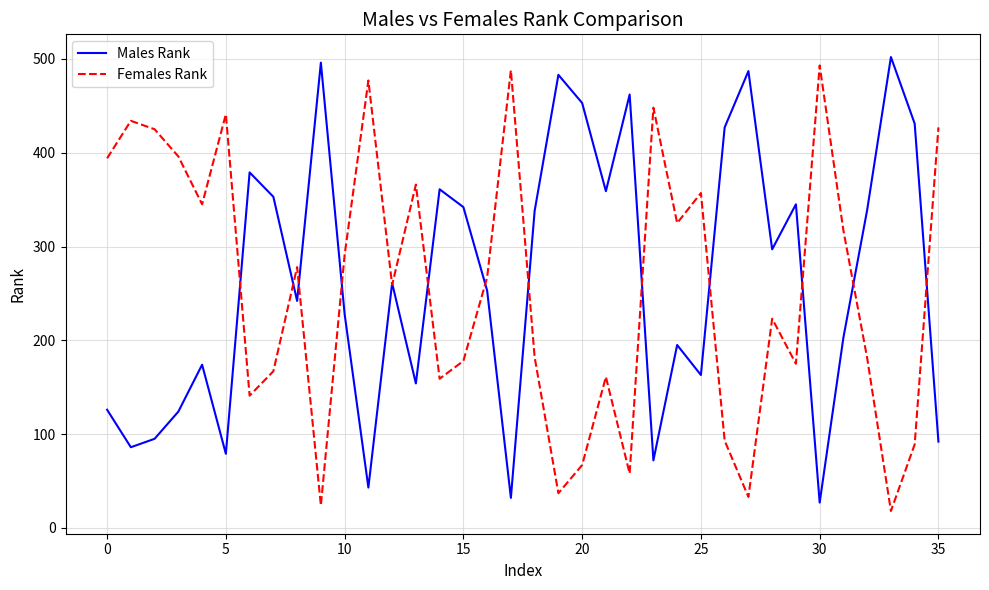

What is the maximum value for Males Rank?

502